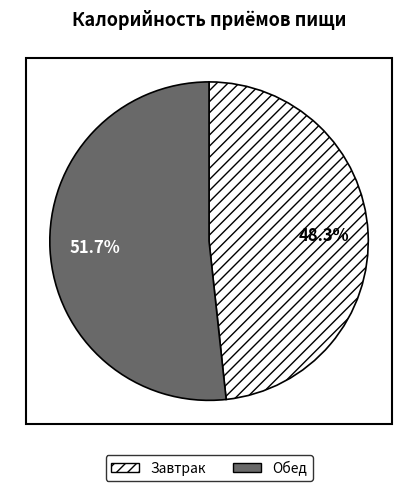

Combined, what portion of the pie is Завтрак and Обед?

100.0%